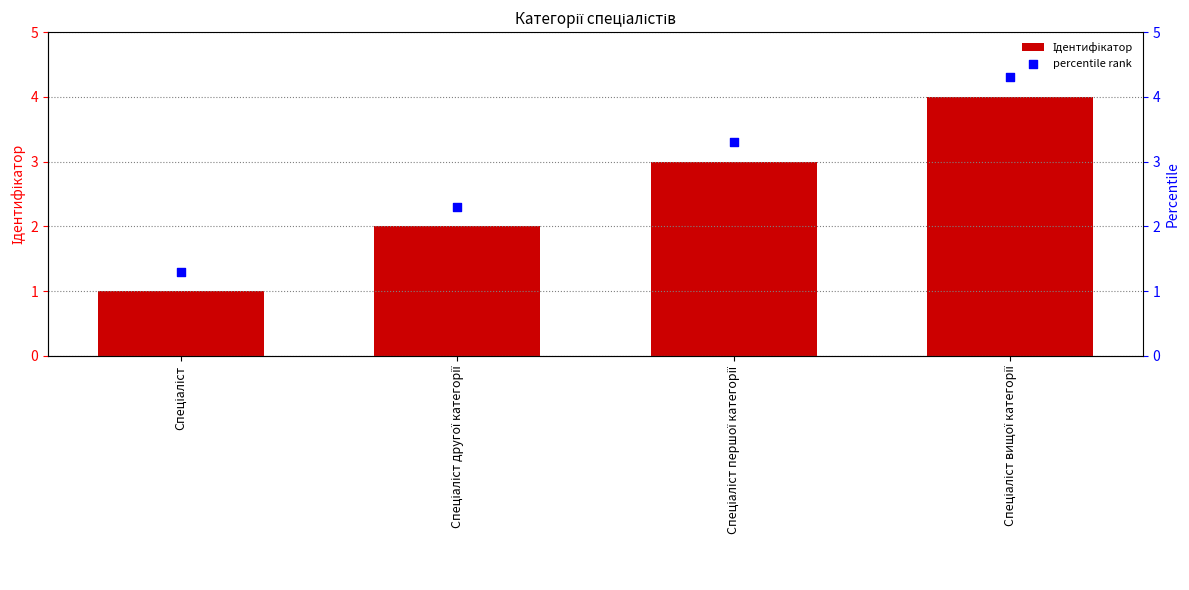

Is the value of Ідентифікатор at Спеціаліст greater than the value of percentile rank at Спеціаліст?

No